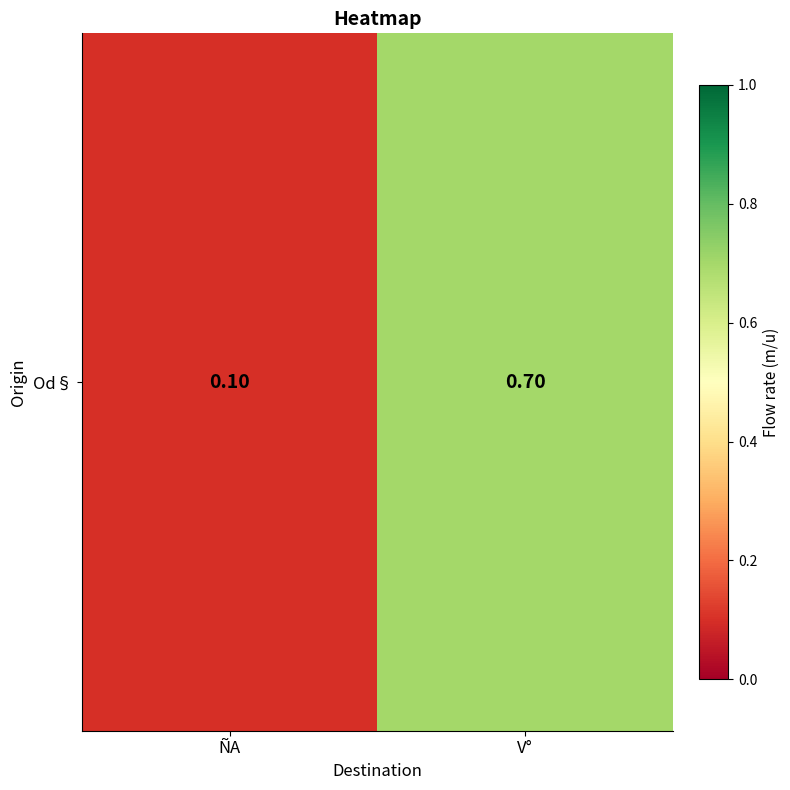

Rank the categories by value from lowest to highest.

ÑA, V°